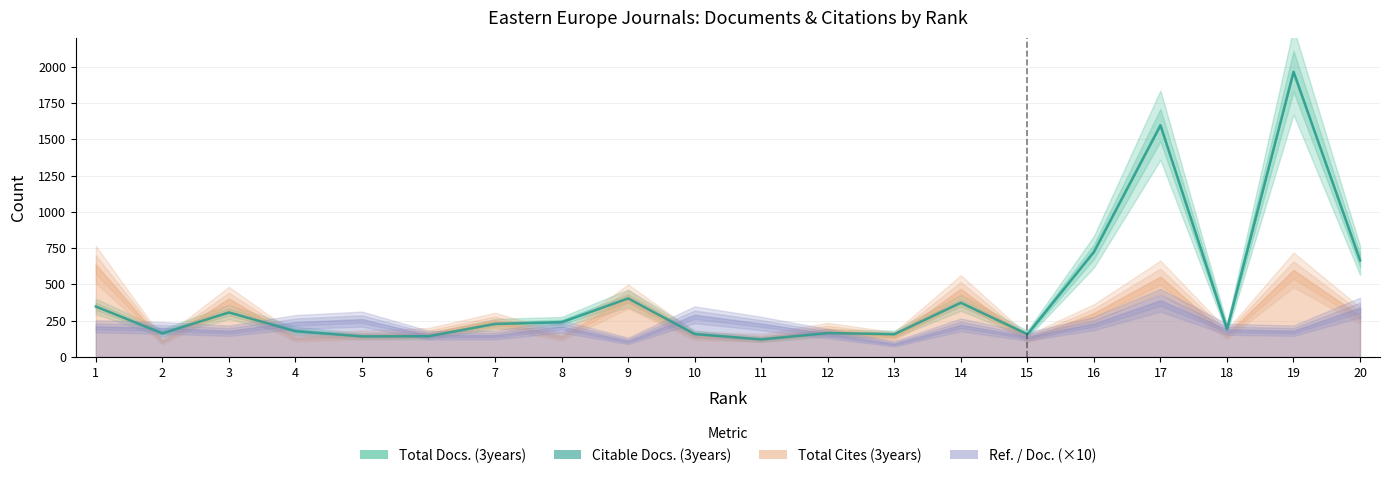

What is the value of the 10th point from the left?

157